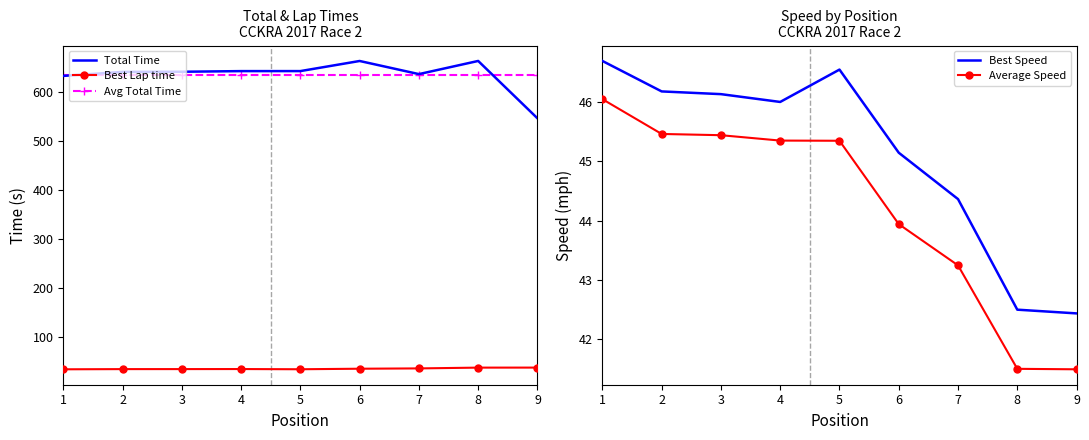

Where is the first local maximum for Best Speed?

5